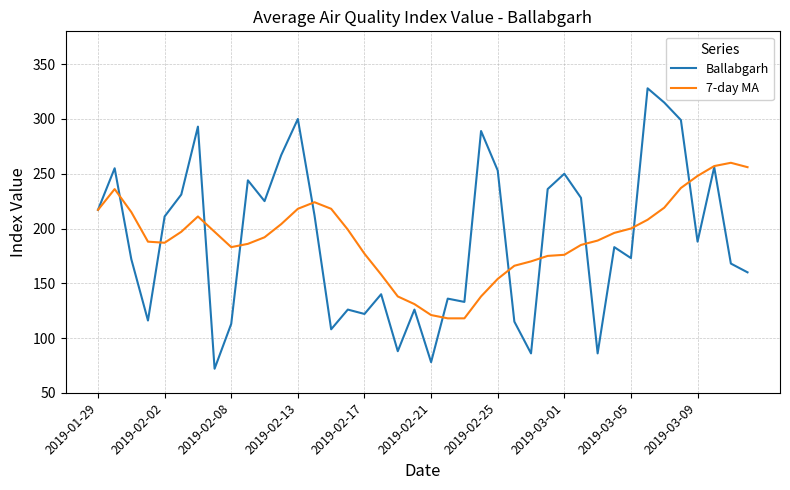

What is the highest value of the Ballabgarh series?

328